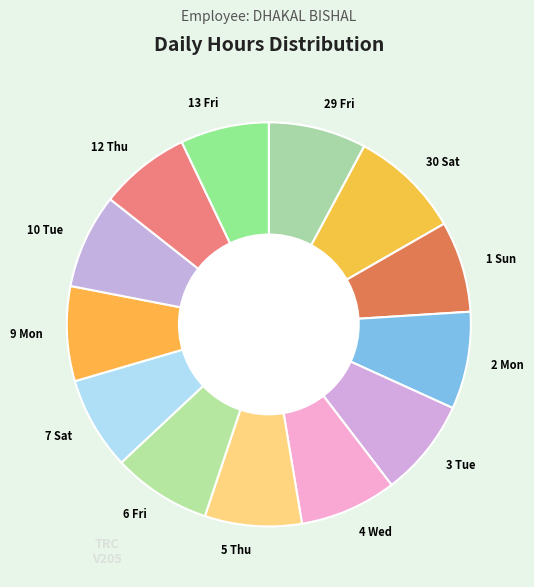

Which category has the biggest portion of the pie?

30 Sat